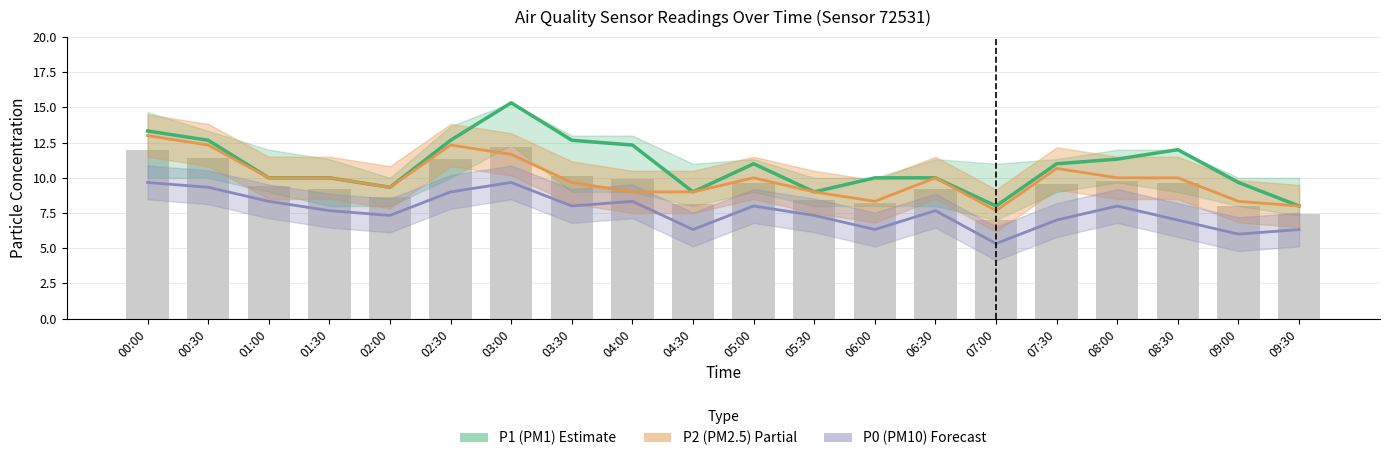

Are the bars horizontal?

No